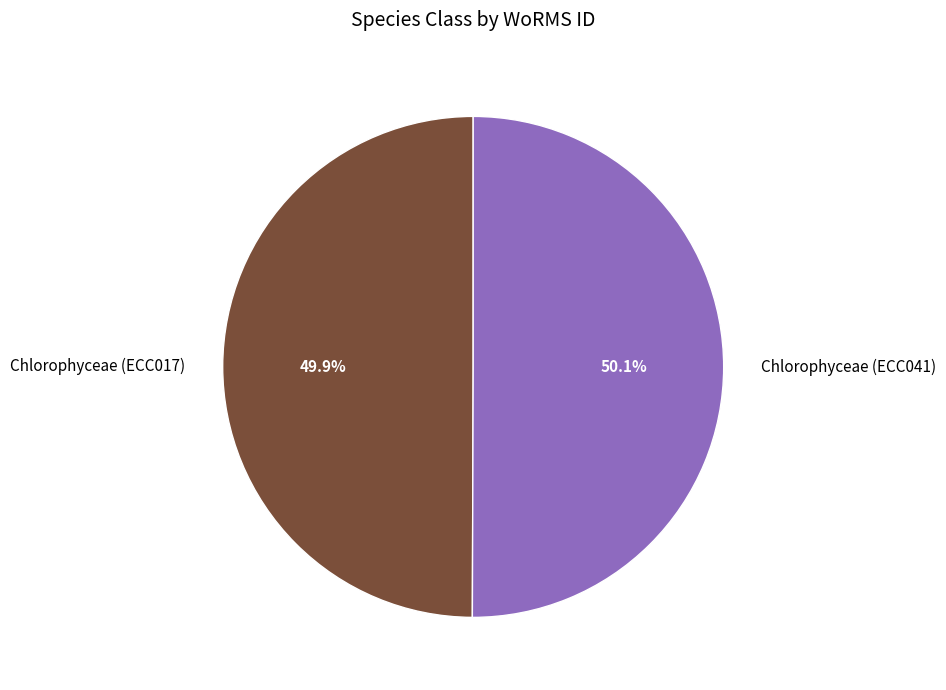

To the nearest percent, what is the combined percentage of Chlorophyceae (ECC041) and Chlorophyceae (ECC017)?

100%